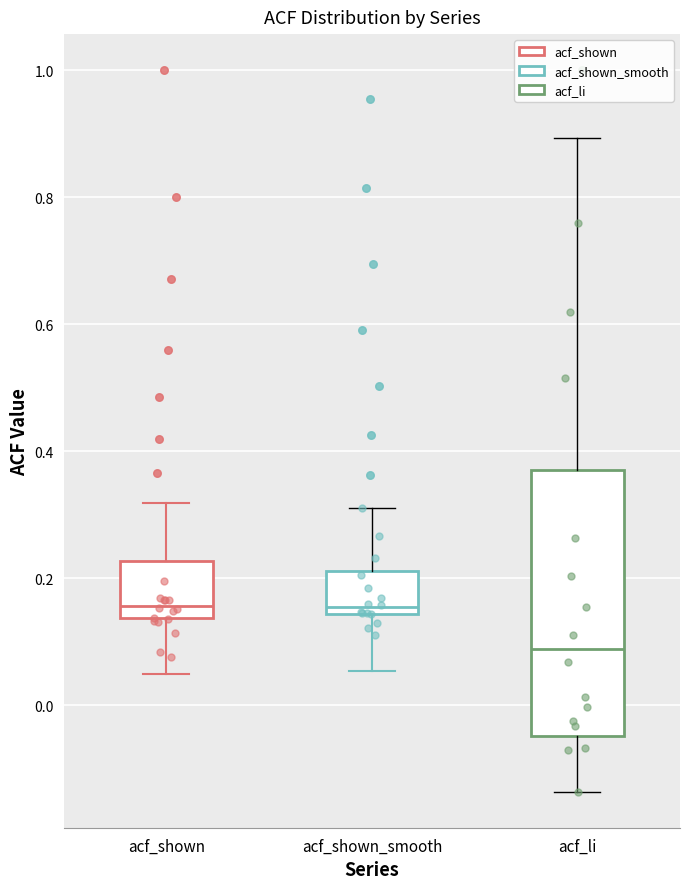

Reading left to right, transcribe this box plot: for each box, give where its median line is, the range the box spans, and where its two whiskers end, as read against the y-axis. The values are not printed on the chart, so give them approximately, as read against the axis.

acf_shown: median 0.16, box 0.14 to 0.22, whiskers 0.06 to 0.32
acf_shown_smooth: median 0.16, box 0.14 to 0.22, whiskers 0.06 to 0.32
acf_li: median 0.08, box -0.04 to 0.38, whiskers -0.14 to 0.90